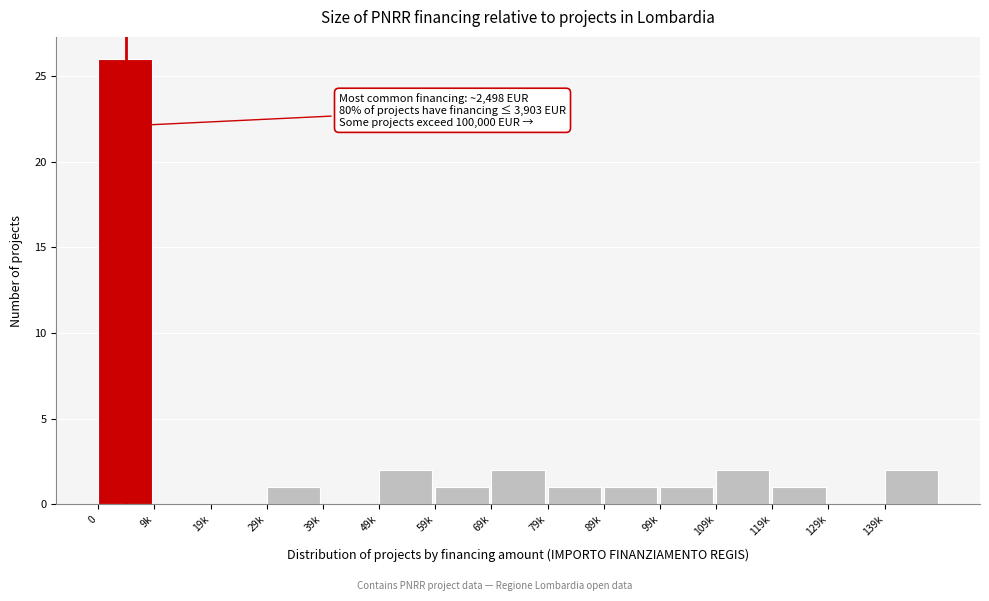

Reading left to right, extract all data points from this chart.

0=26	9k=0	19k=0	29k=1	39k=0	49k=2	59k=1	69k=2	79k=1	89k=1	99k=1	109k=2	119k=1	129k=0	139k=2